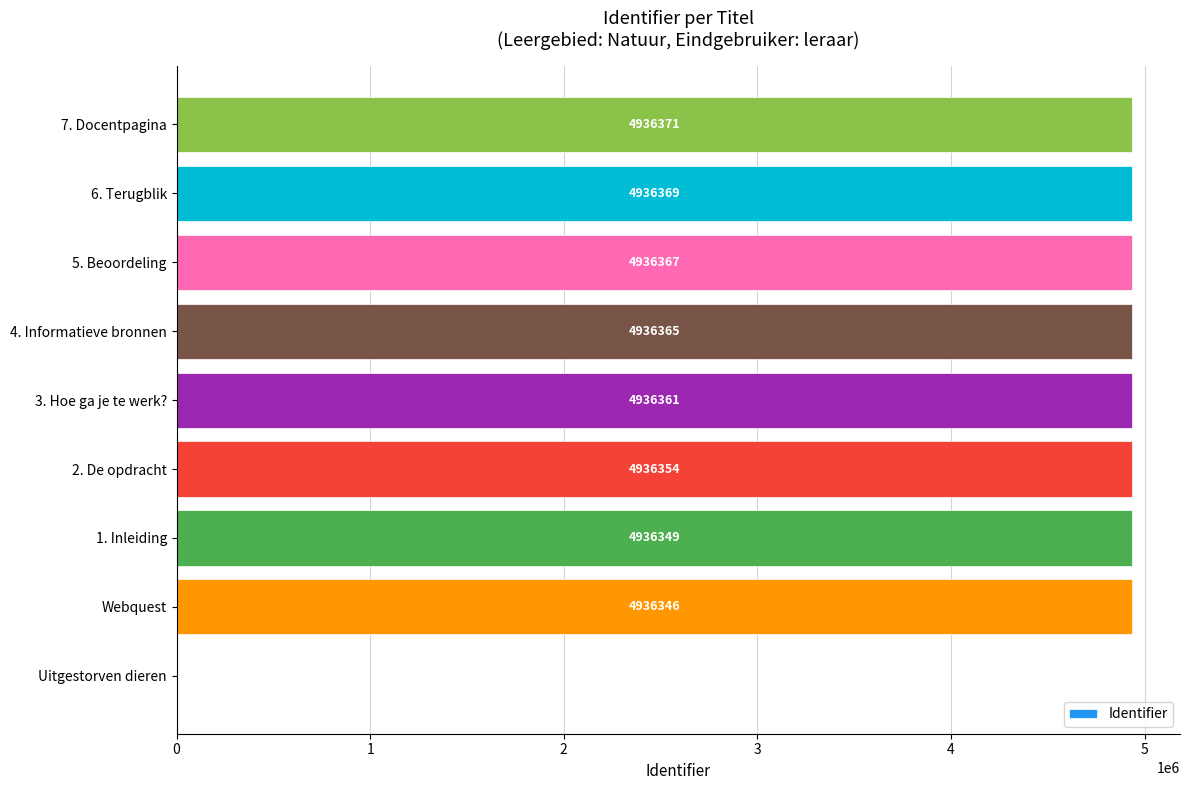

Between 7. Docentpagina and Webquest, which is larger?

7. Docentpagina